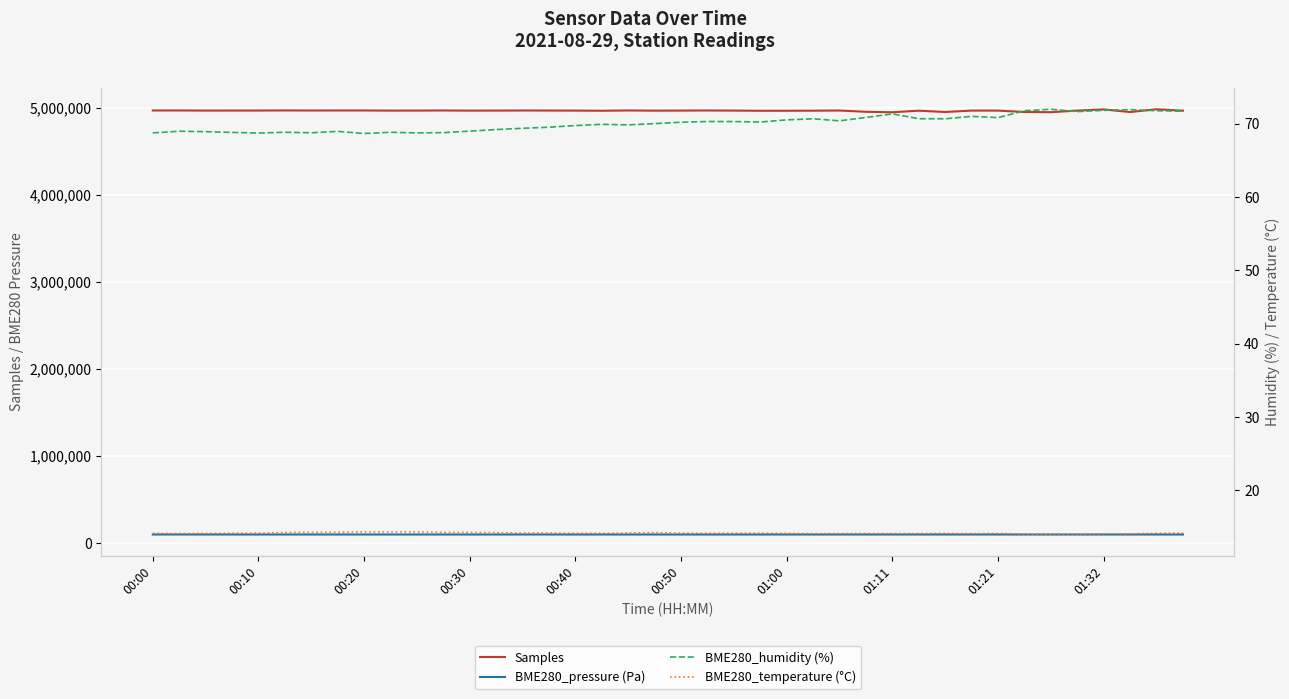

What is the sum of the BME280_humidity (%) values at 31 and 21?

141.3